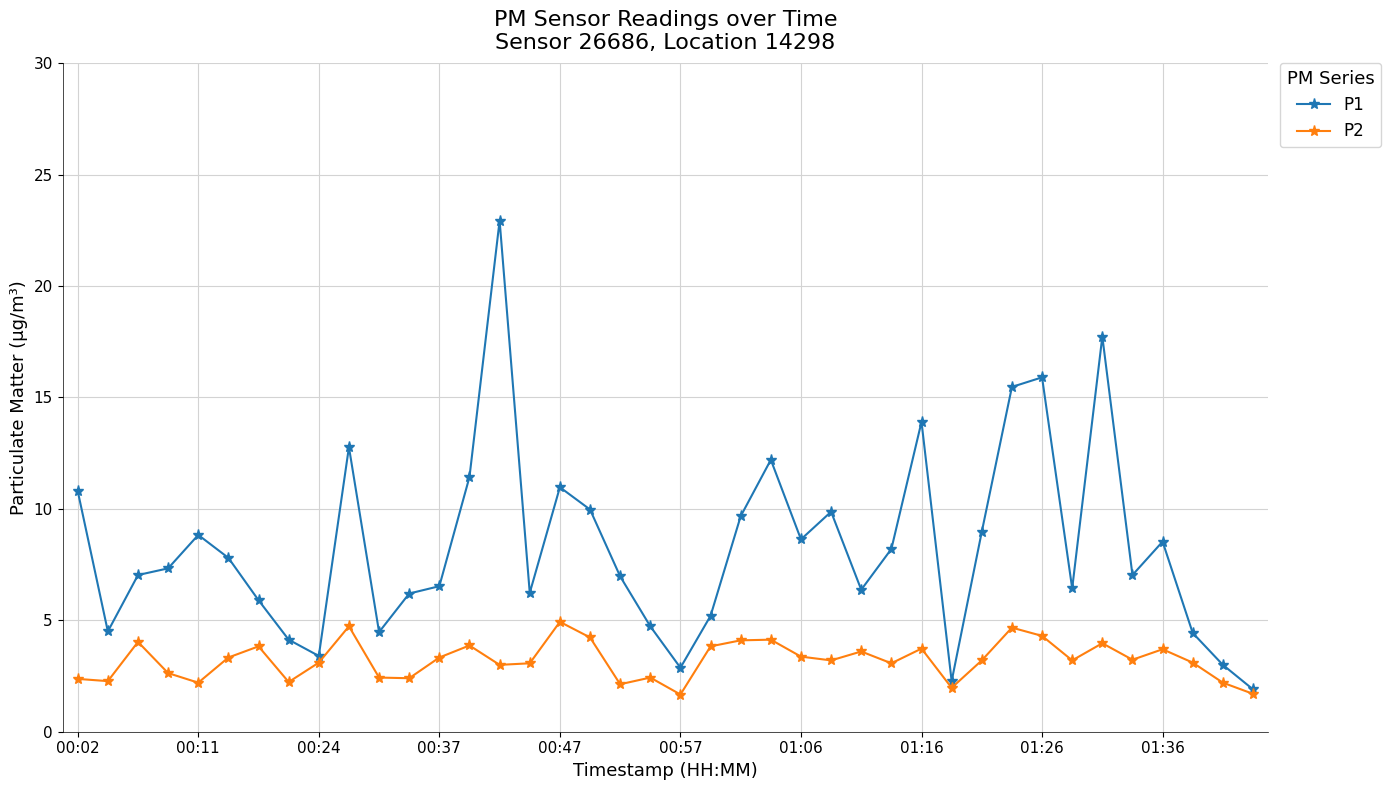

Which series has the widest spread of values?

P1